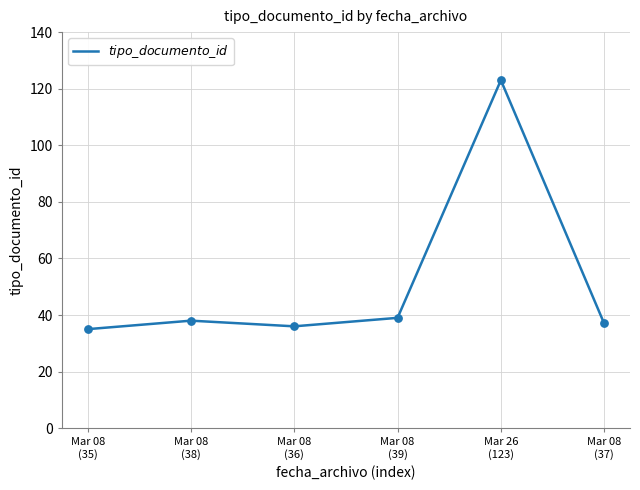

What is the change in value from Mar 08
(36) to Mar 08
(39)?

+3